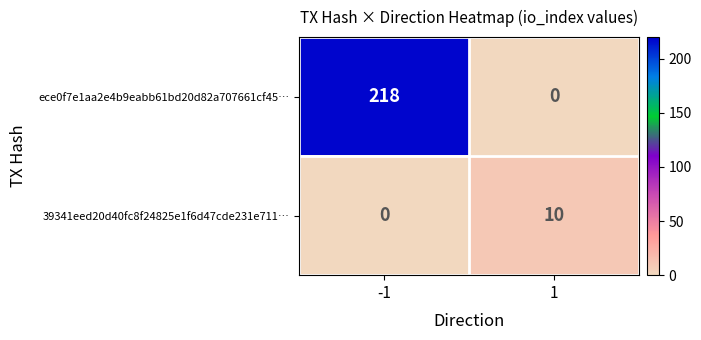

What is the approximate value of 39341eed20d40fc8f24825e1f6d47cde231e711… at 1?

10